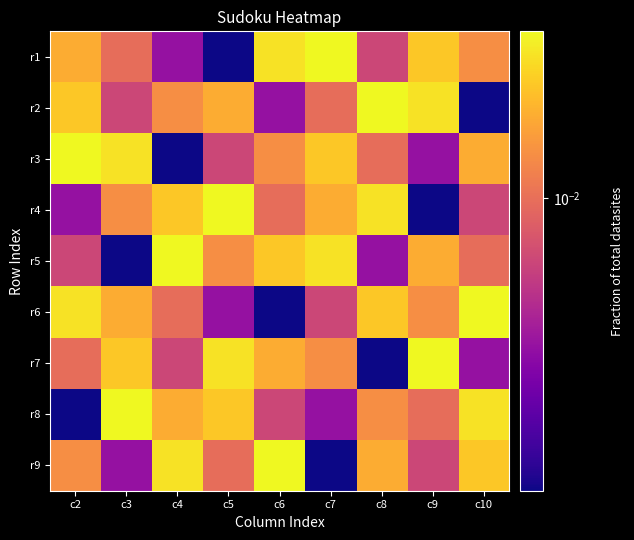

At how many categories does at least one series exceed 0?

9